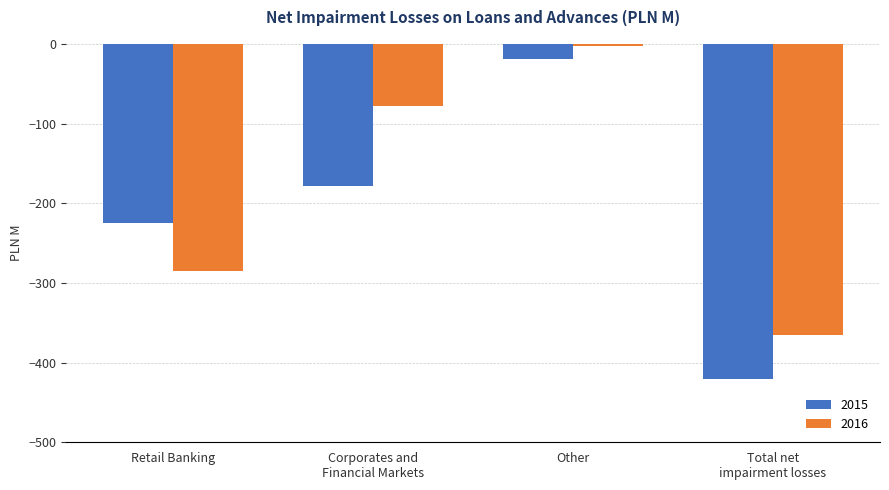

Reading right to left, extract all data points from this chart.

2015: -421.2	-18.4	-178.5	-224.3
2016: -365.4	-2.3	-78.2	-284.9